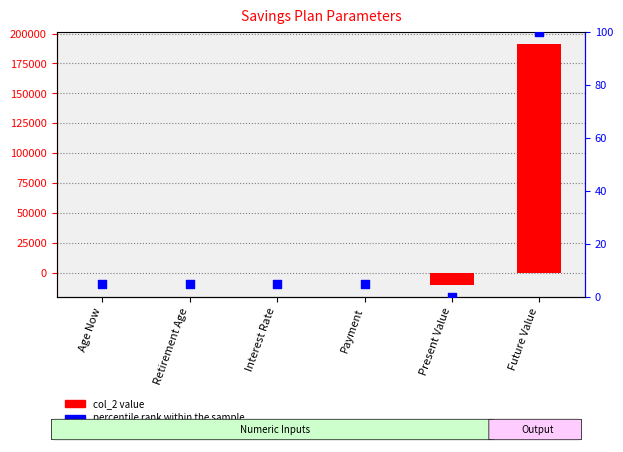

Which series reaches the maximum Y coordinate?

col_2